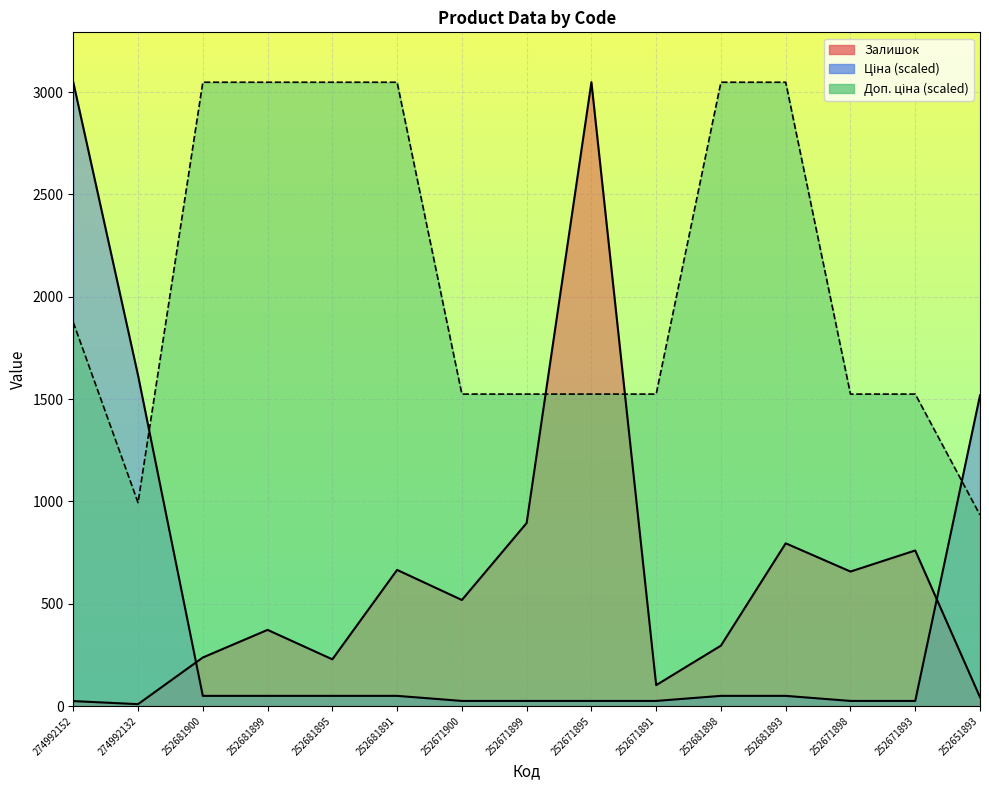

What is the difference between the highest and lowest values at 252671891?

1499.4